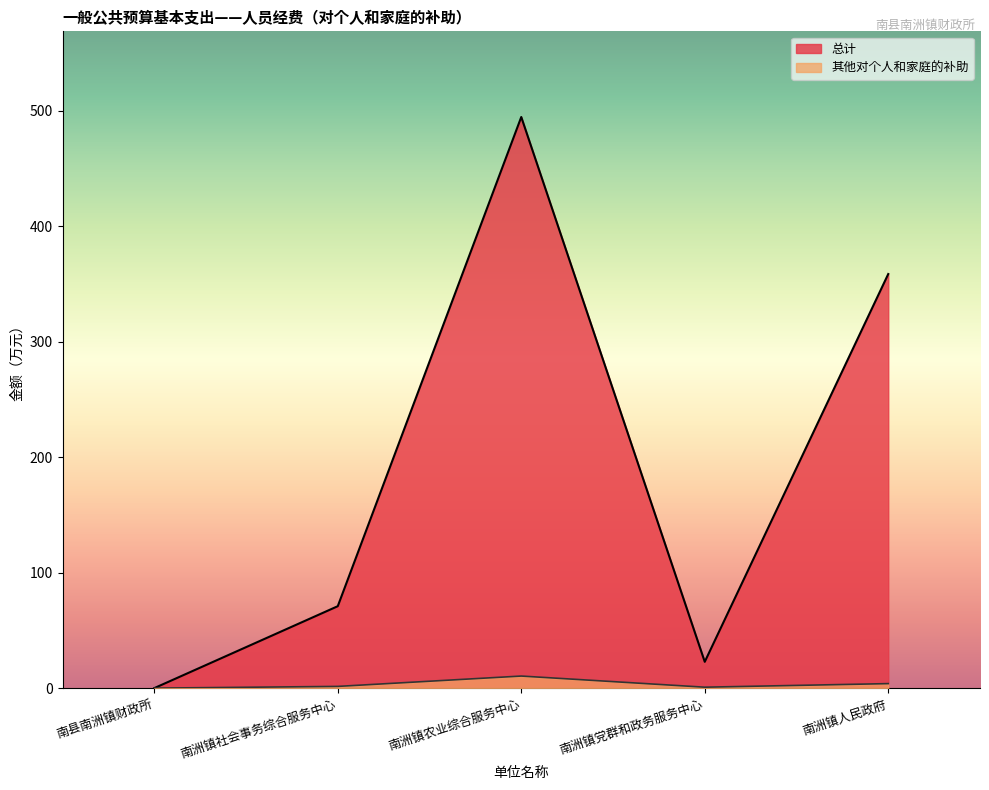

True or false: 总计 and 其他对个人和家庭的补助 cross at least once.

False